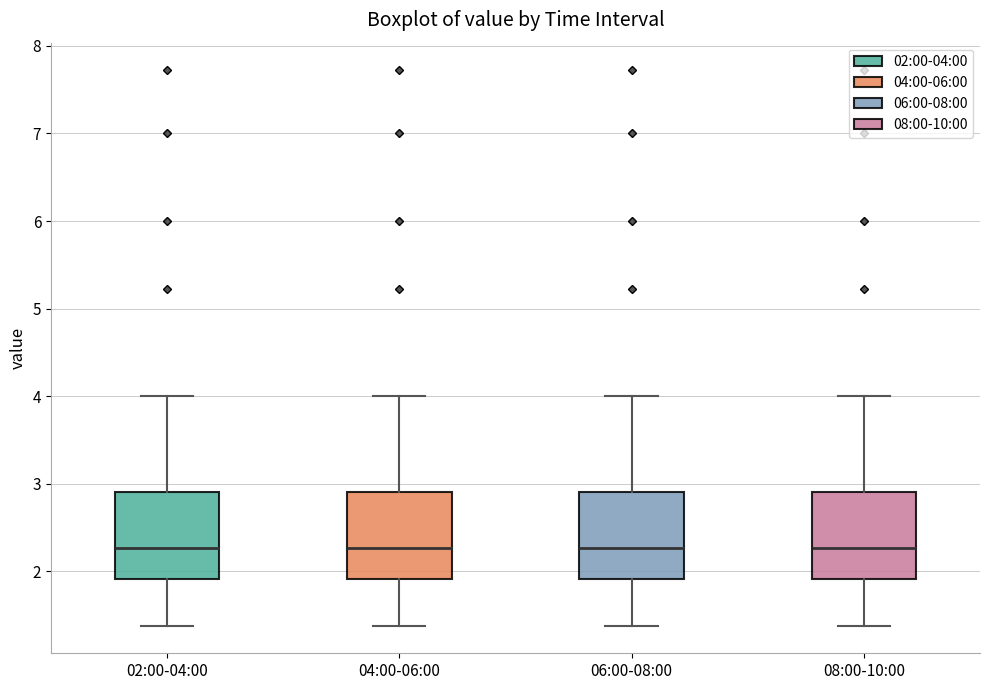

Where does the lower whisker of the box for 08:00-10:00 end on the y-axis? The values are not printed on the chart, so give them approximately, as read against the axis.

1.4